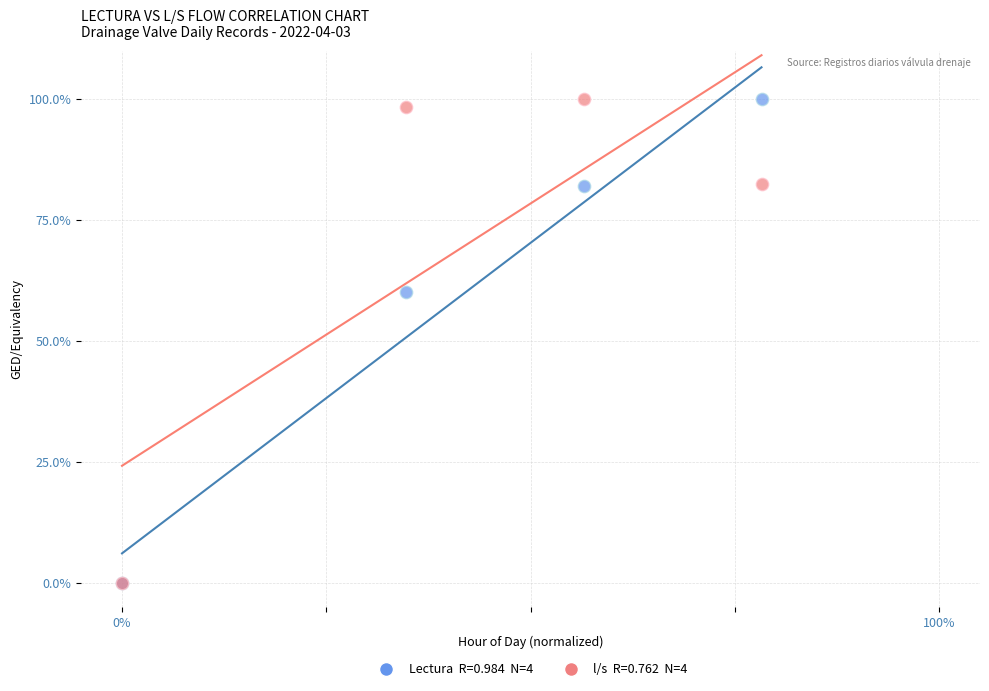

Across all series, what Y value is closest to 50?

60.1